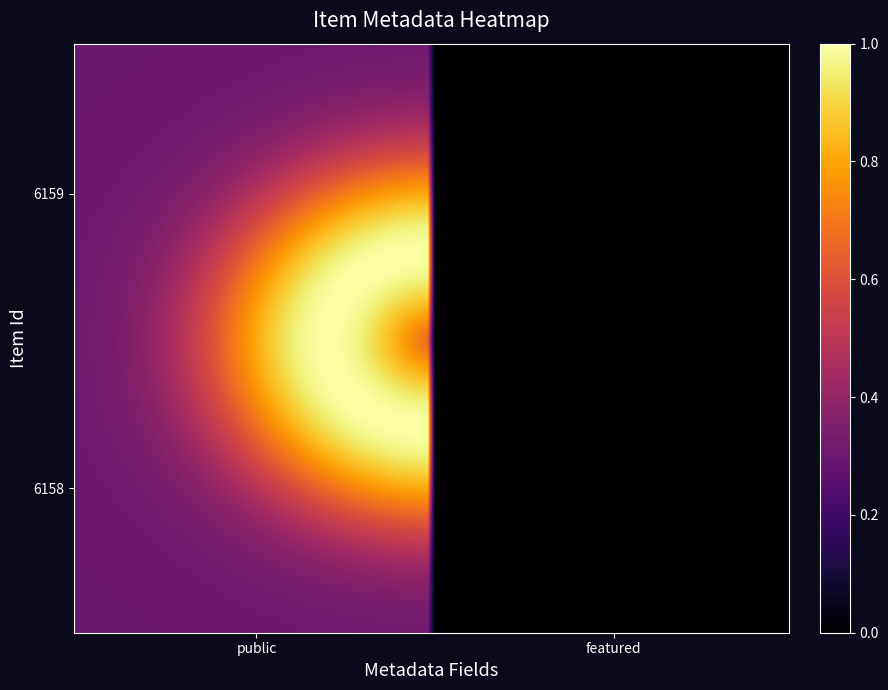

Reading left to right, extract all data points from this chart.

6159: public=1	featured=0
6158: public=1	featured=0